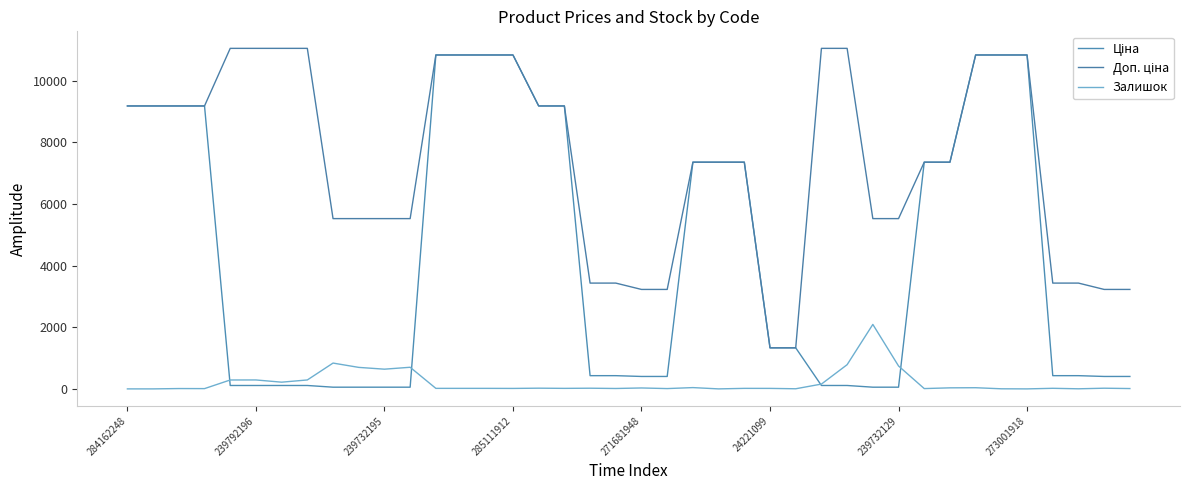

Is this an area chart (filled region under the line)?

No